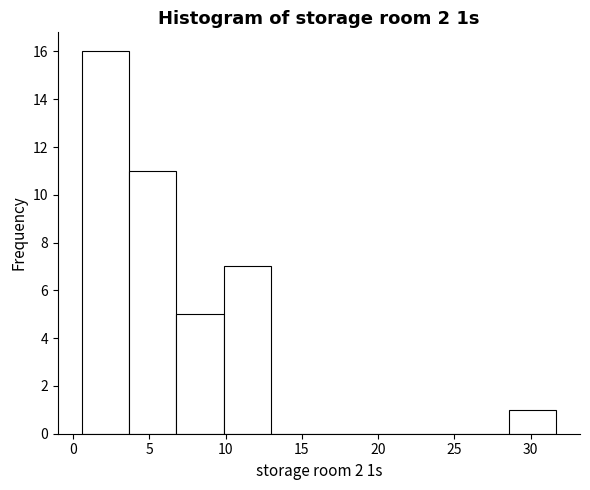

Reading left to right, transcribe this chart: for each bar, give the range it covers on the x-axis and its height. Neither the bar edges nor the heights are printed on the chart, so give them approximately, as read against the axes.

0.5 to 3.5: 16
3.5 to 7.0: 11
7.0 to 10.0: 5
10.0 to 13.0: 7
13.0 to 16.0: 0
16.0 to 19.0: 0
19.0 to 22.5: 0
22.5 to 25.5: 0
25.5 to 28.5: 0
28.5 to 31.5: 1